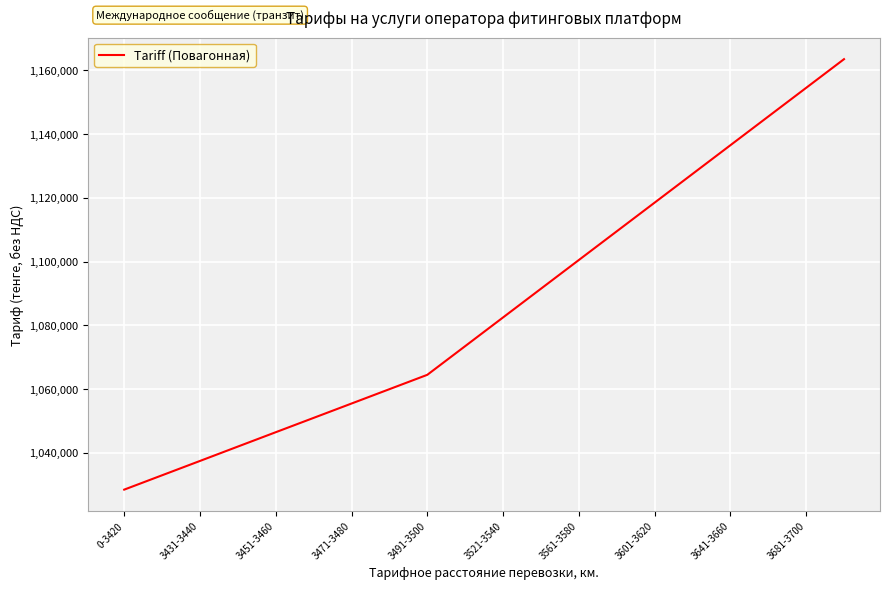

Reading left to right, list all the values displayed in this chart.

1028473	1032974	1037469	1041978	1046479	1050974	1055475	1059977	1064478	1073474	1082478	1091481	1100483	1109479	1118475	1127479	1136482	1145484	1154480	1163483